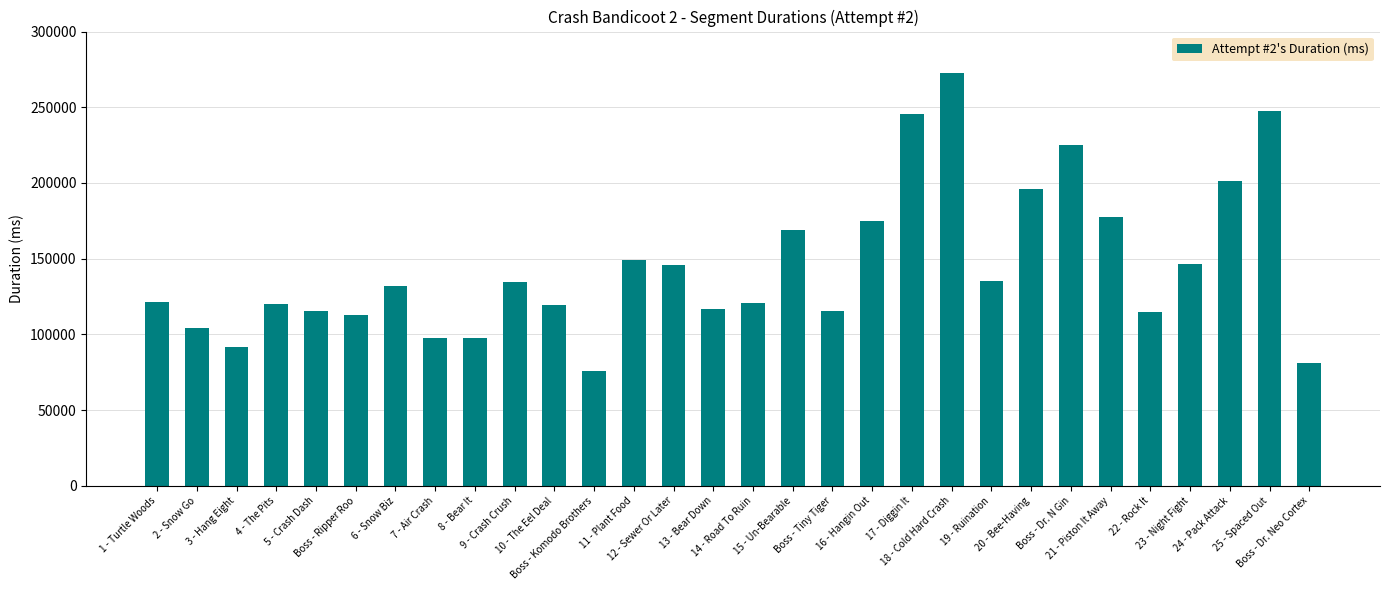

How many series are shown in this chart?

1